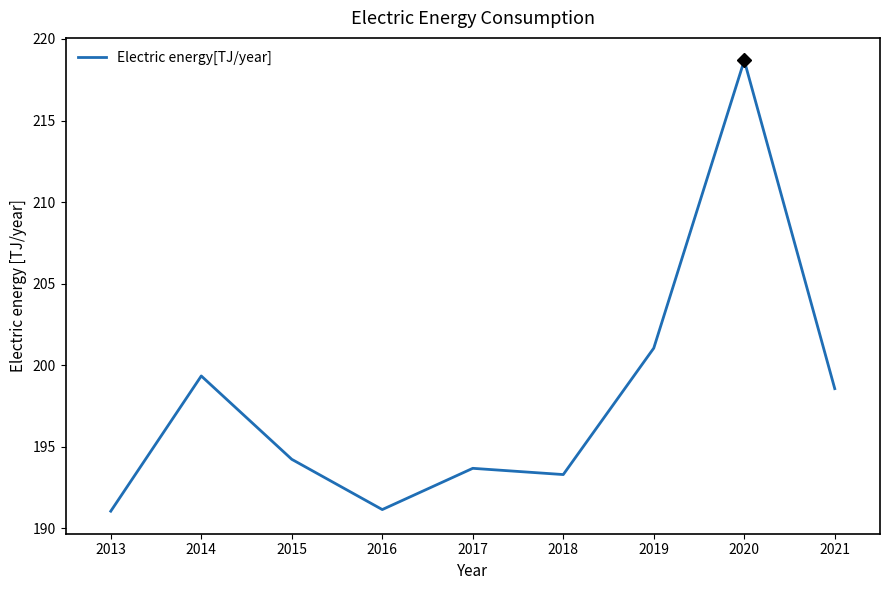

Is it true that the value at 2013 is 128.1?

False